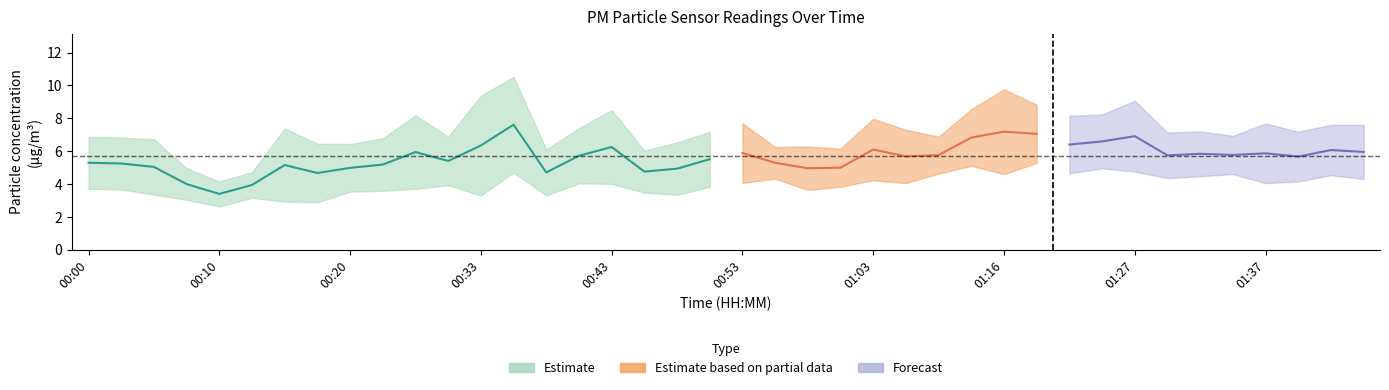

True or false: P2 and P1 cross at least once.

False